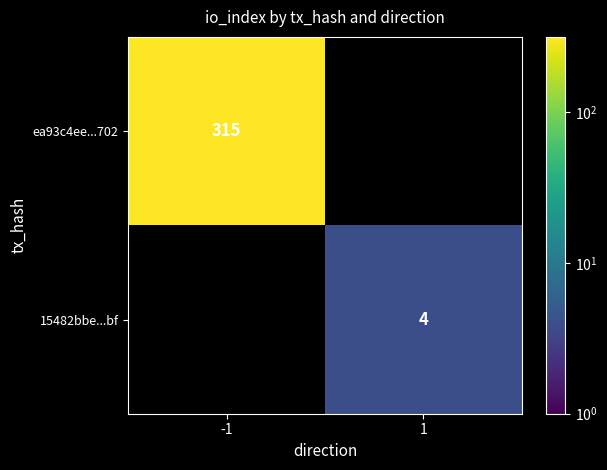

Is it true that ea93c4ee...702 equals 457 at -1?

False